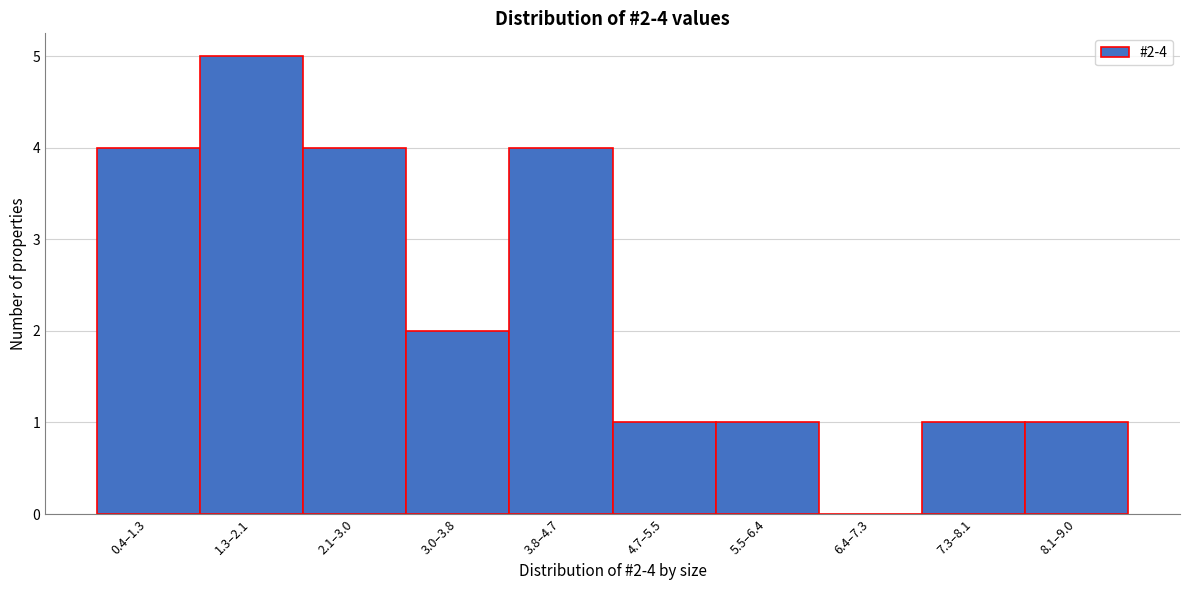

Reading left to right, extract all data points from this chart.

0.4–1.3=4	1.3–2.1=5	2.1–3.0=4	3.0–3.8=2	3.8–4.7=4	4.7–5.5=1	5.5–6.4=1	6.4–7.3=0	7.3–8.1=1	8.1–9.0=1